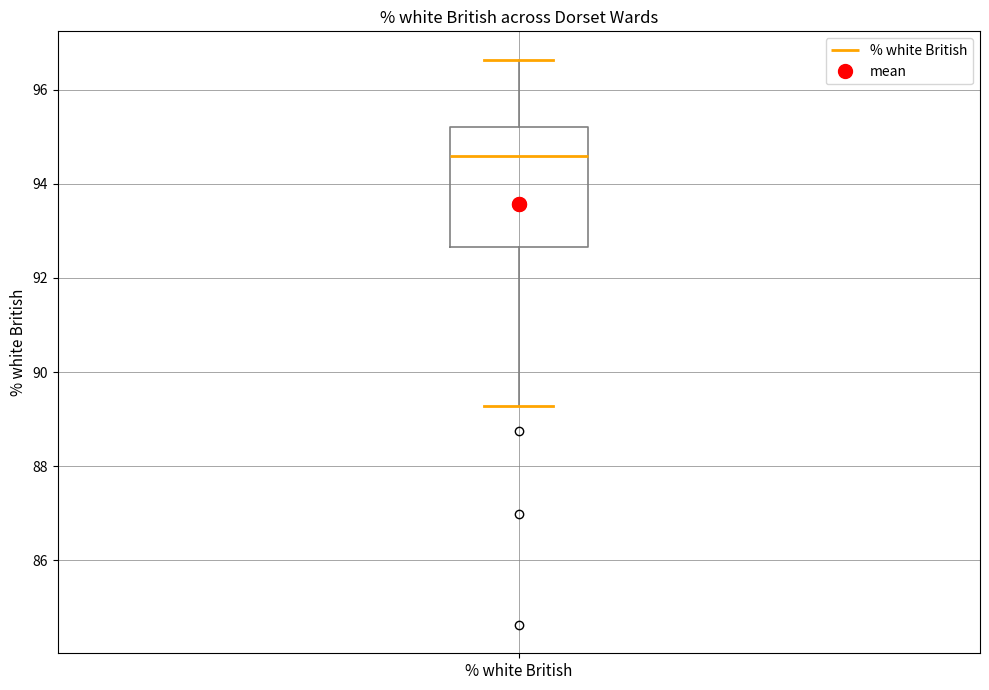

Where is the lower edge of the box for % white British on the y-axis? The values are not printed on the chart, so give them approximately, as read against the axis.

92.6